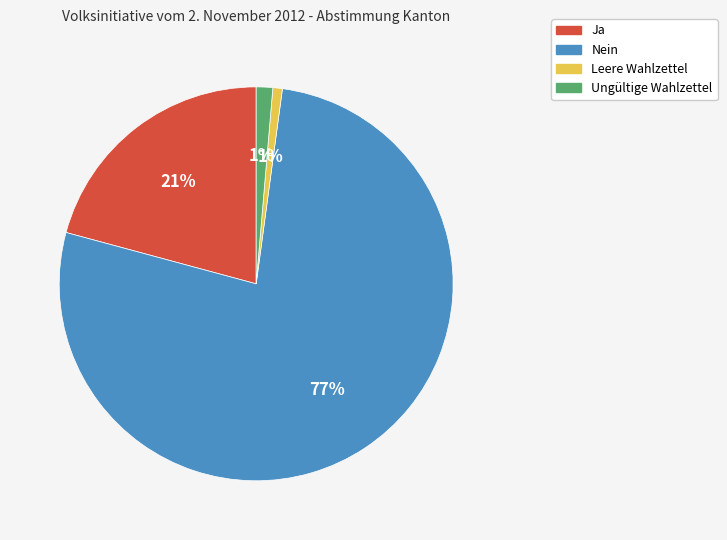

Is there a majority slice in this chart?

Yes